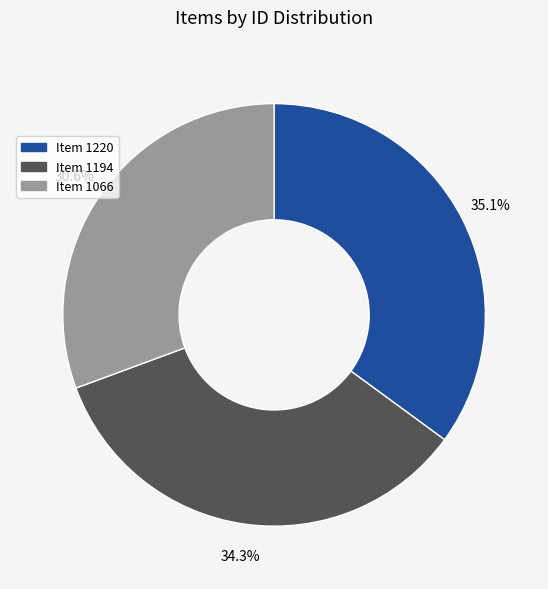

How many slices are in this pie chart?

3